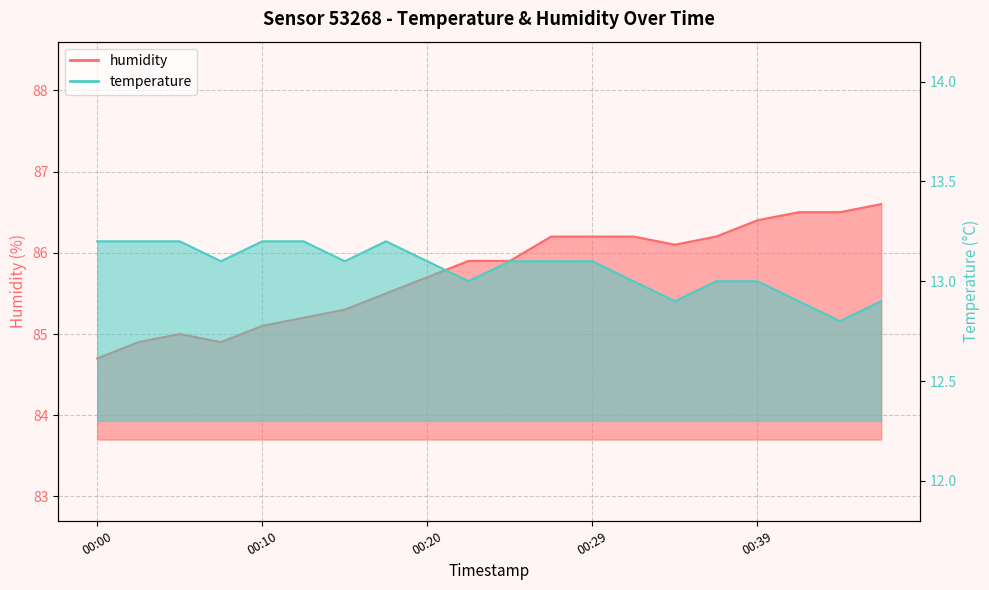

How many temperature values are between 13 and 14?

16